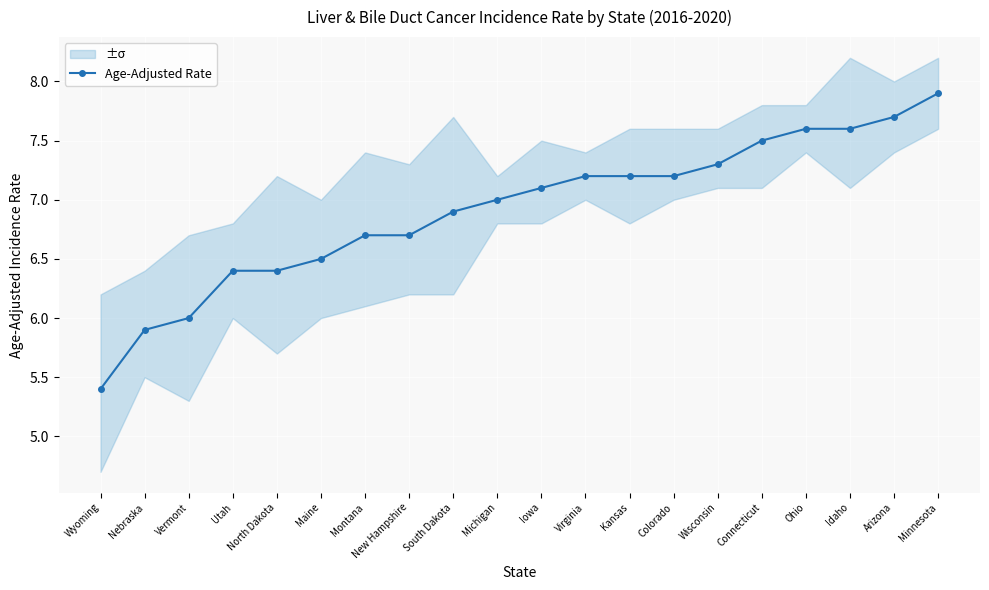

Is this an area chart (filled region under the line)?

No